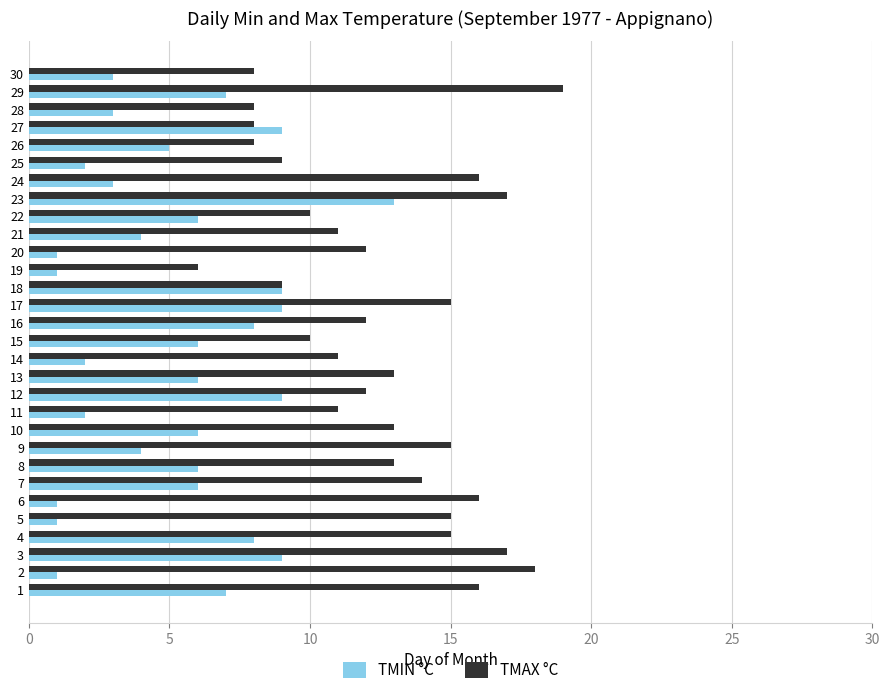

What is the maximum value for TMAX °C?

19